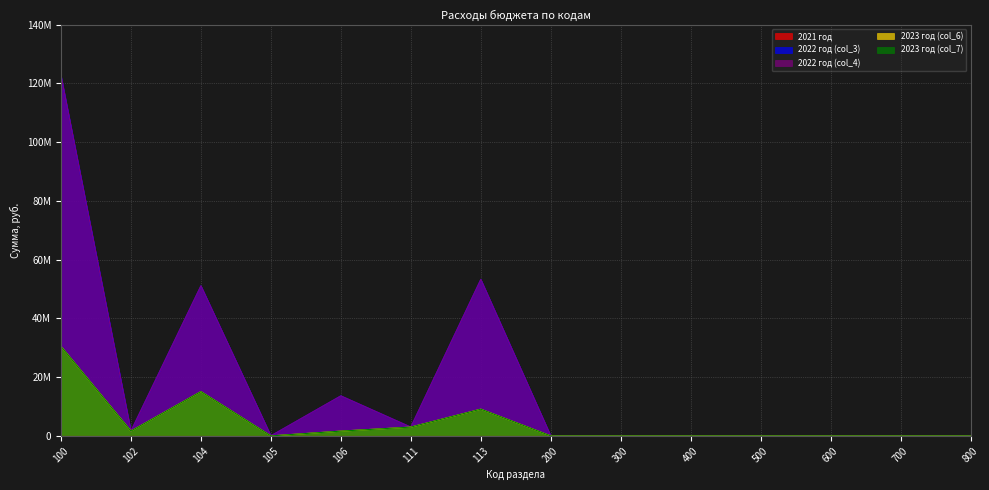

Does the chart display data point markers on the line(s)?

No